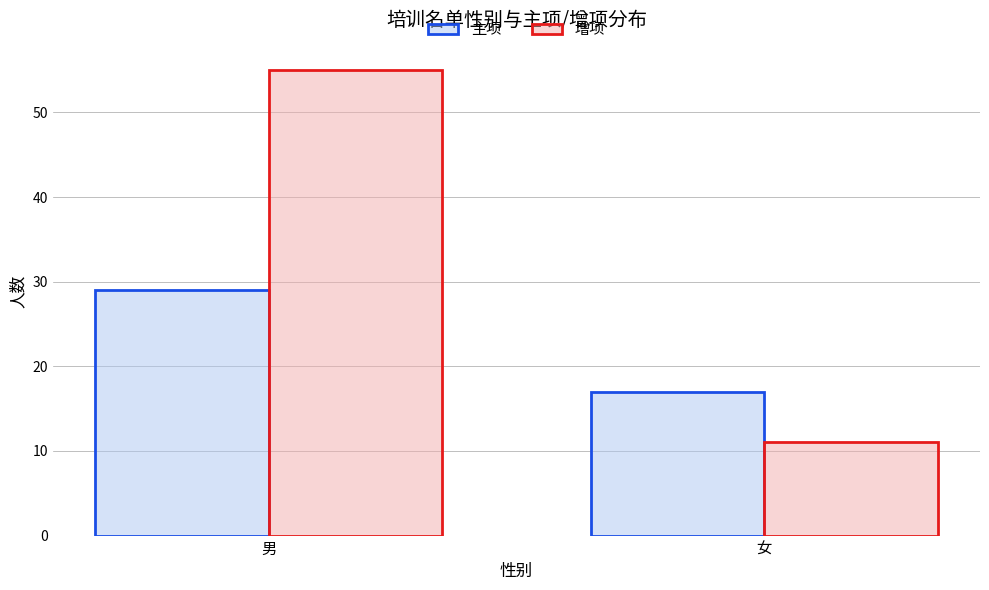

Read the 主项 value at 女, to the nearest 5.

15